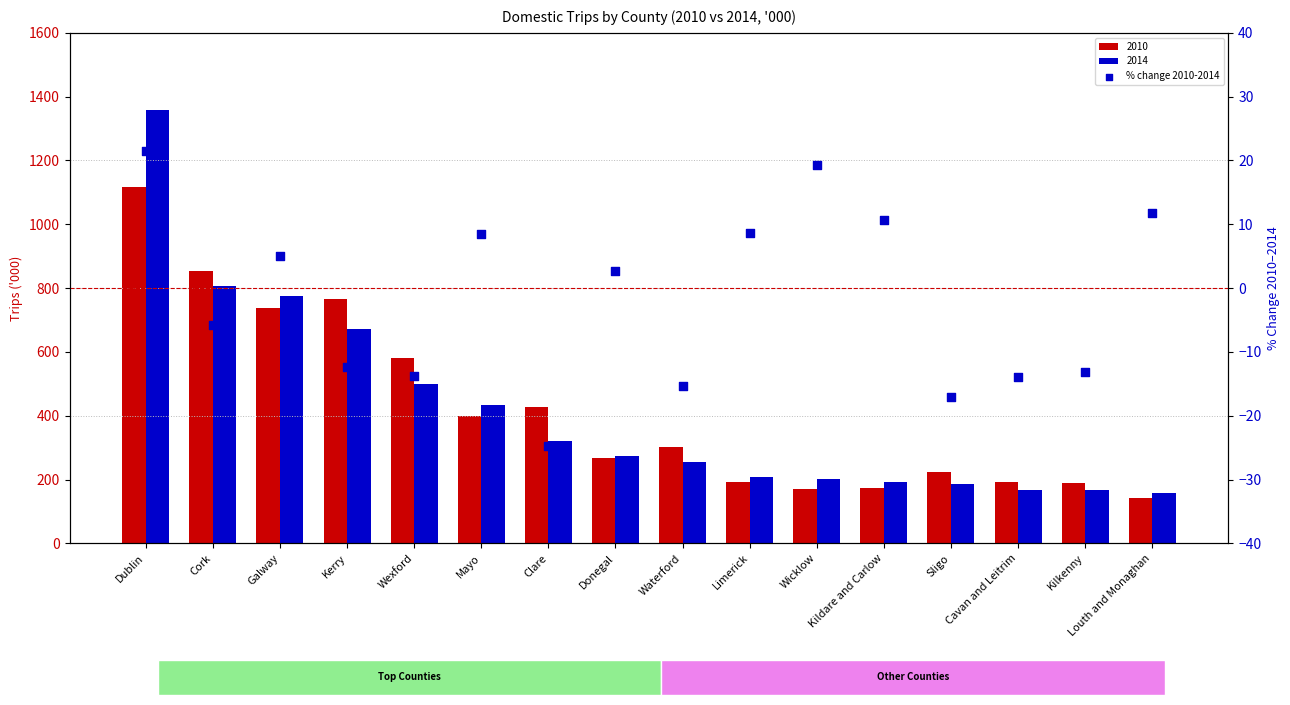

What is the change in value from Dublin to Clare?

-46.2